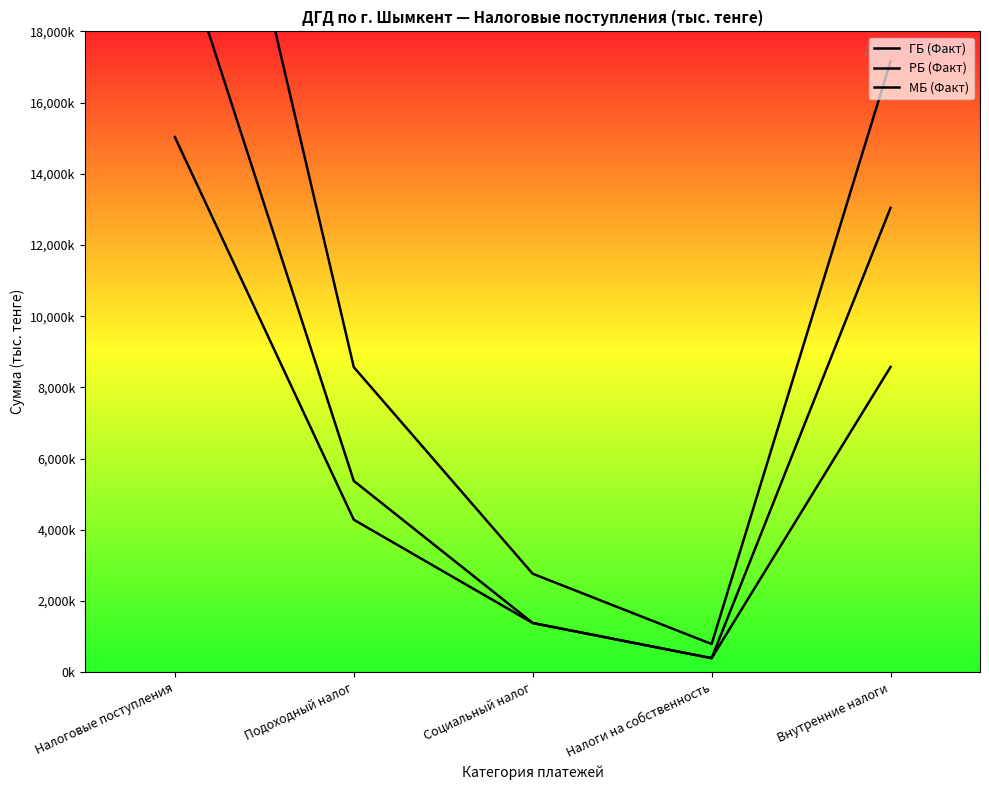

How many values in the МБ (Факт) series exceed 8569988?

2